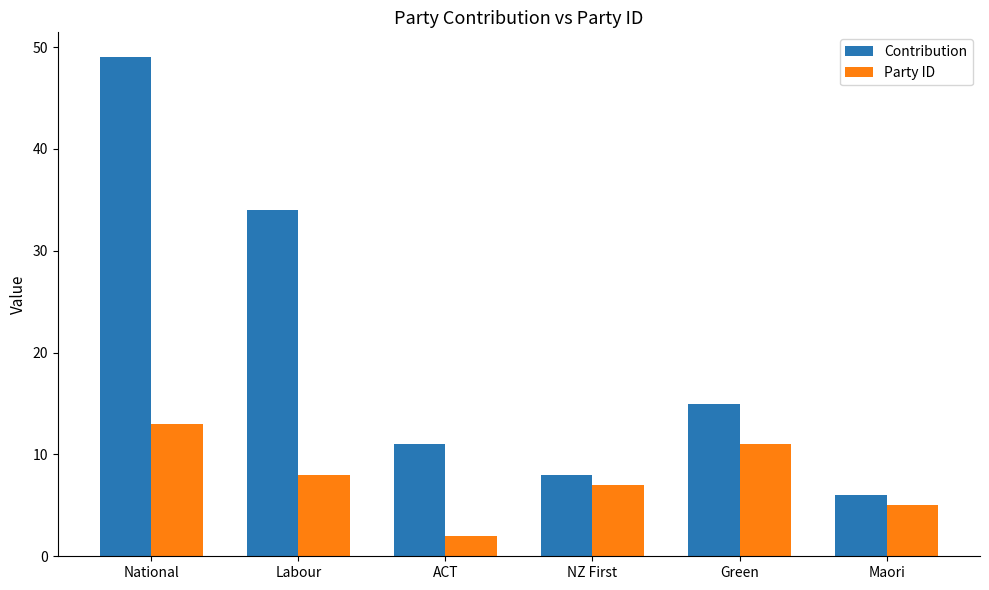

How many groups of bars are there?

6